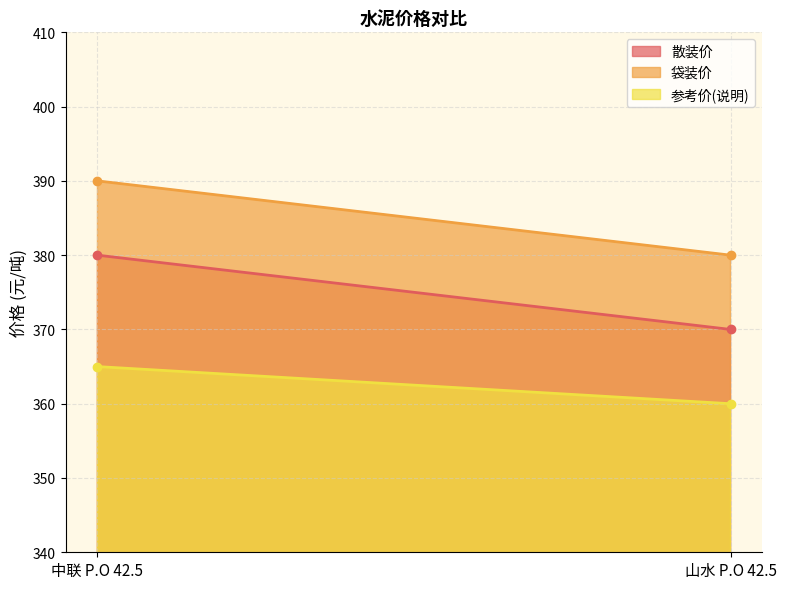

What is the label of the 2nd point from the left?

山水 P.O 42.5